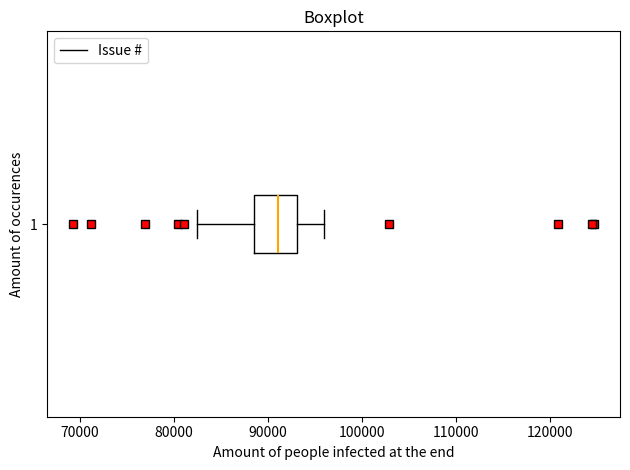

Transcribe this box plot: give where the median line is, the range the box spans, and where the two whiskers end, as read against the x-axis. The values are not printed on the chart, so give them approximately, as read against the axis.

median 91000, box 89000 to 93000, whiskers 82000 to 96000